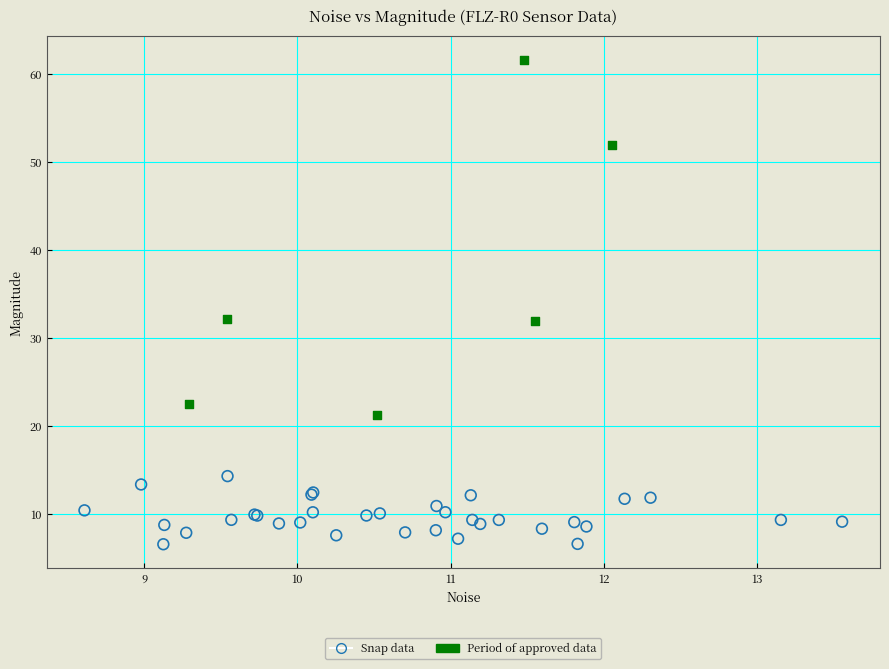

What are all the series names shown in the legend?

Snap data, Period of approved data